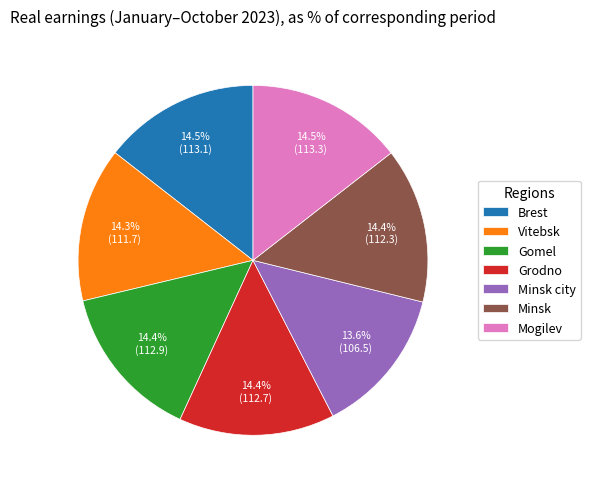

Approximately how many times larger is the value at Minsk city compared to Grodno?

0.9